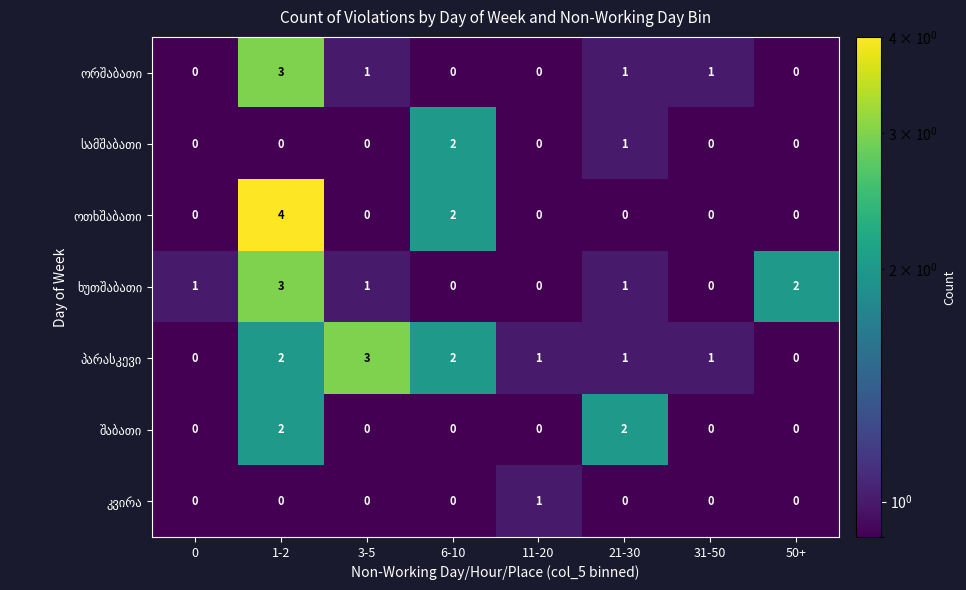

What is the maximum value shown in the chart?

4